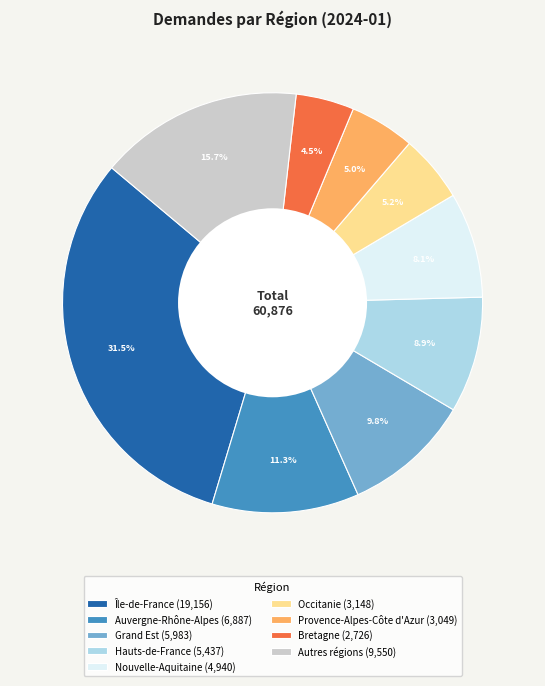

Combined, what portion of the pie is Grand Est (5,983) and Occitanie (3,148)?

15.0%